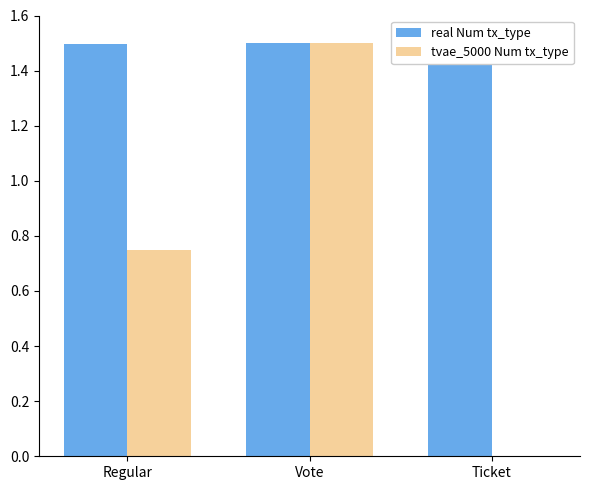

Reading left to right, extract all data points from this chart.

real Num tx_type: Regular=1.5	Vote=1.5	Ticket=1.5
tvae_5000 Num tx_type: Regular=0.8	Vote=1.5	Ticket=0.0